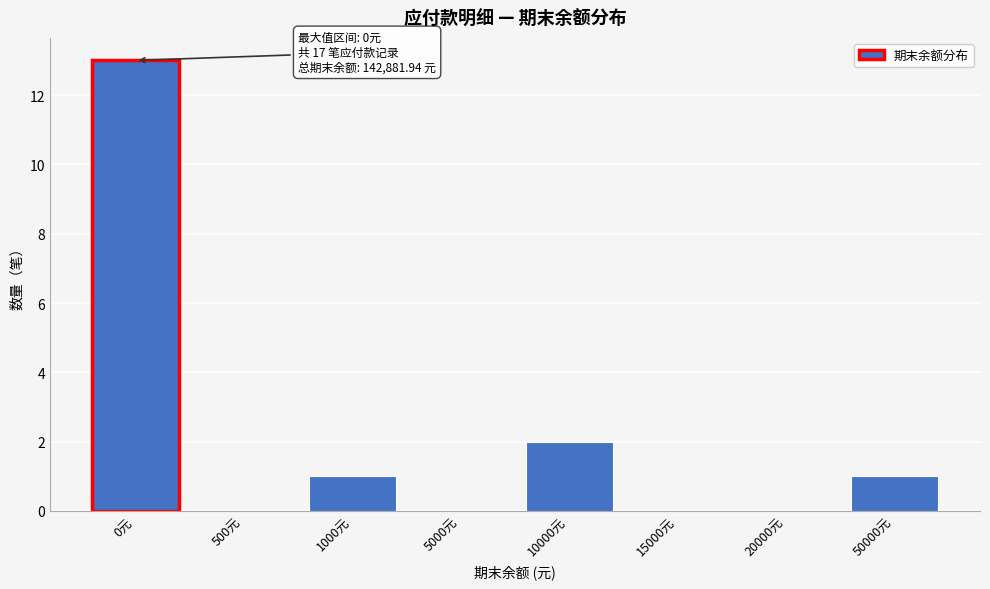

Reading right to left, what are all the values shown in this chart?

50000元=1	20000元=0	15000元=0	10000元=2	5000元=0	1000元=1	500元=0	0元=13